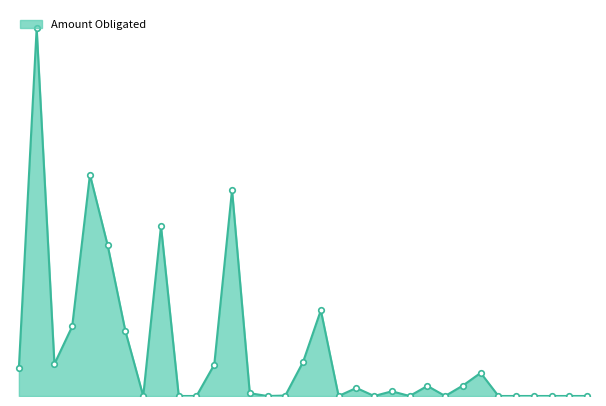

What is the label of the 21st point from the right?

2021-08-11